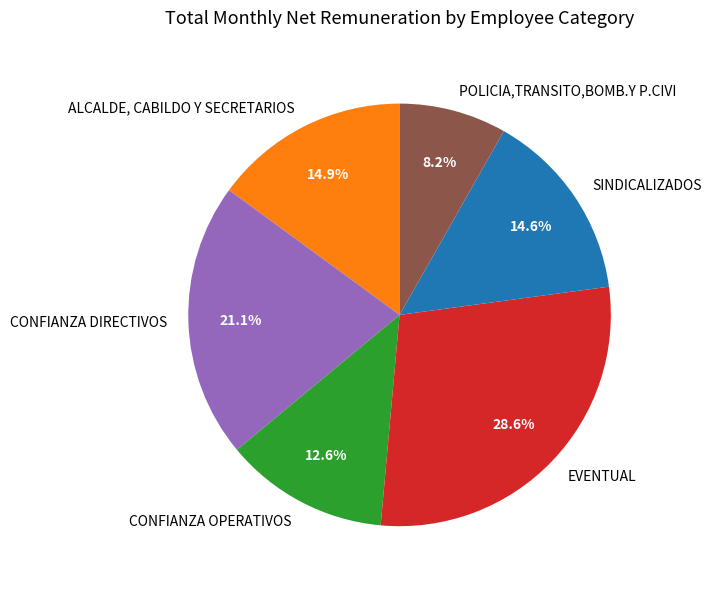

Does SINDICALIZADOS account for over 50% of the chart?

No